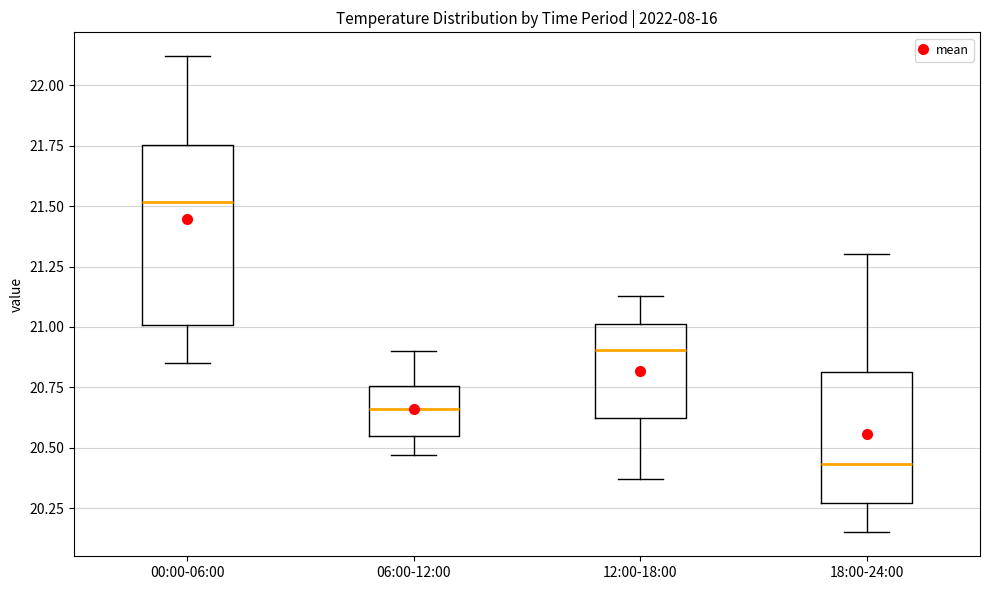

Where is the upper edge of the box for 18:00-24:00 on the y-axis? The values are not printed on the chart, so give them approximately, as read against the axis.

20.80